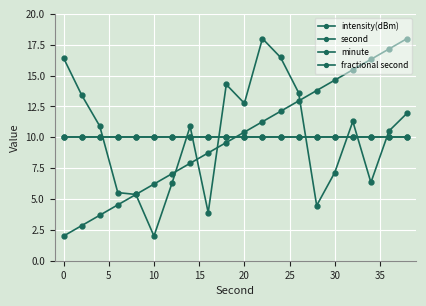

What is the highest value of the second series?

18.0